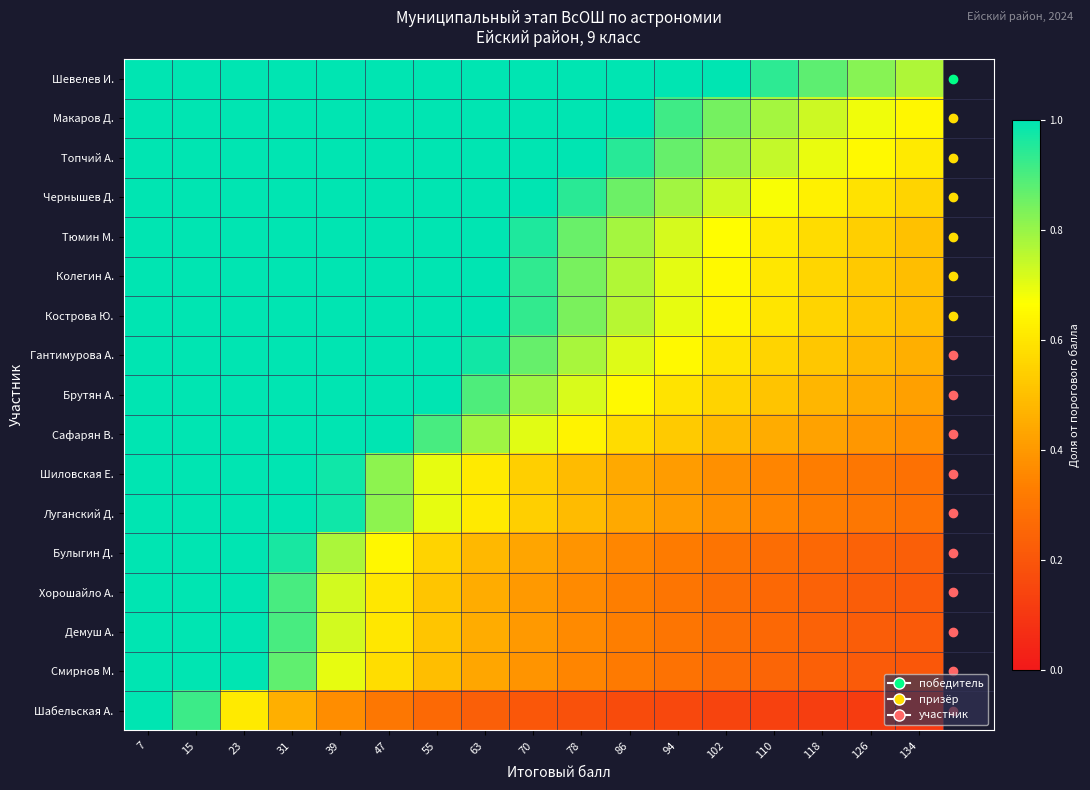

How many series are shown in this chart?

17